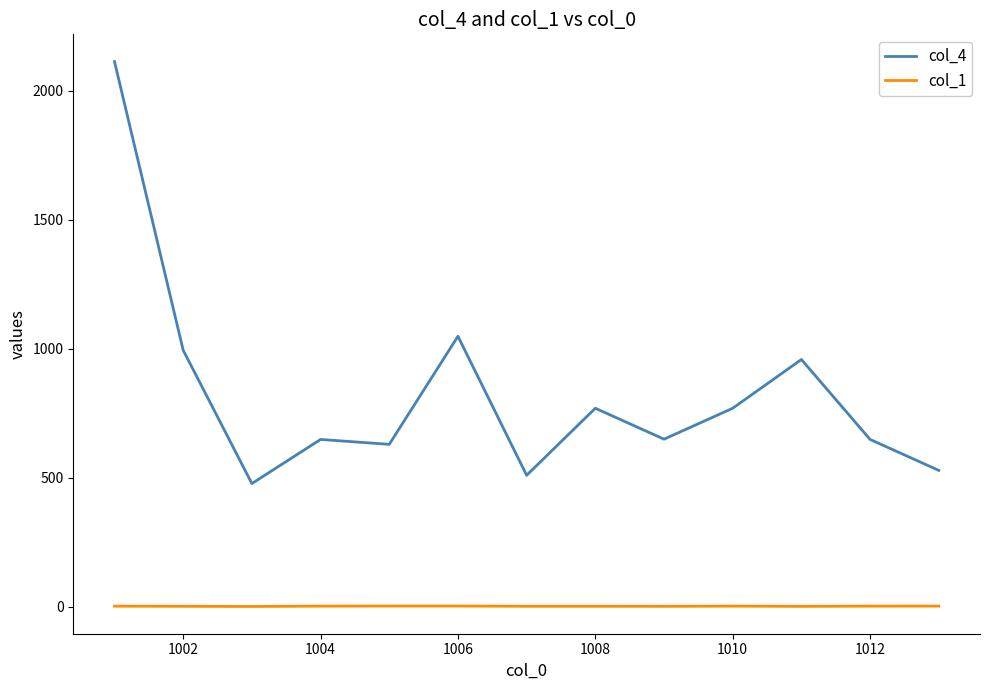

Which series has the largest total across all categories?

col_4